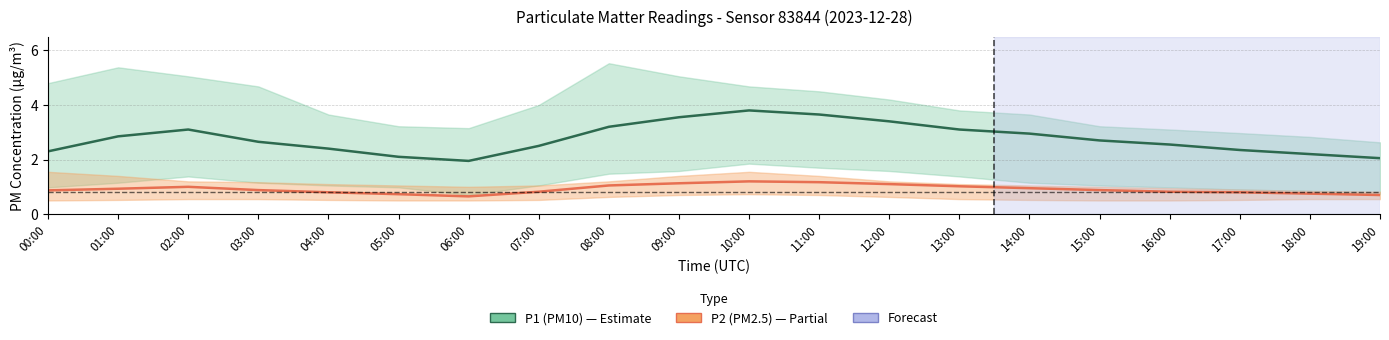

True or false: P1 (PM10) has more than 2 points higher than both neighbors.

False